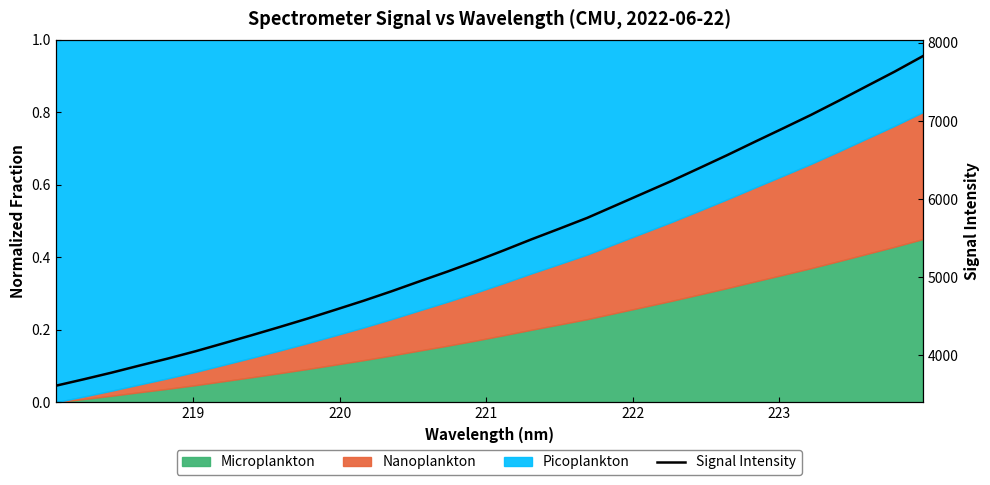

What is the smallest value displayed?

3610.2